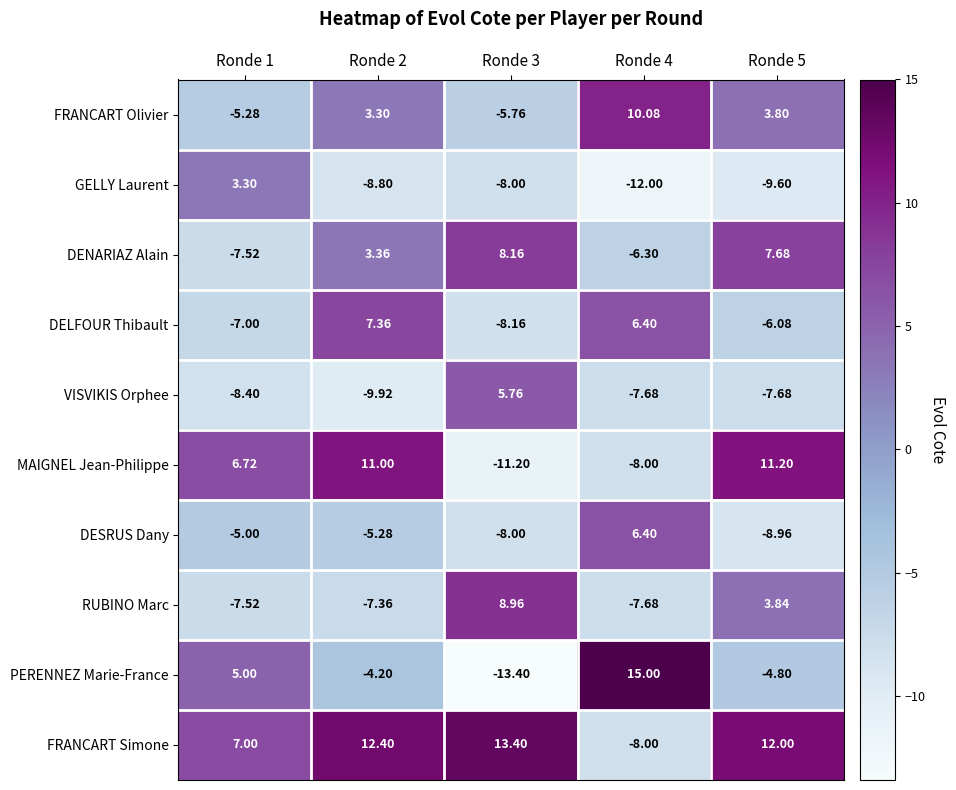

How many categories are shown in the chart?

5